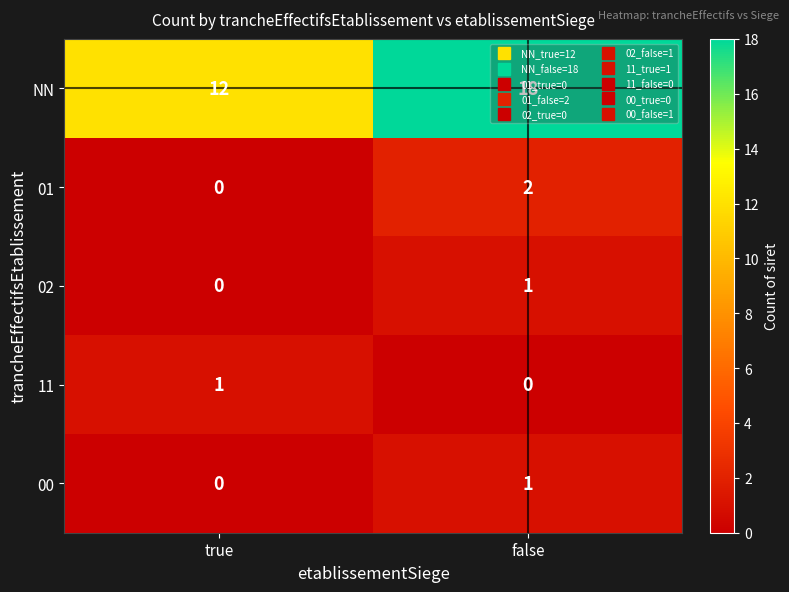

How many data points does each series have?

2